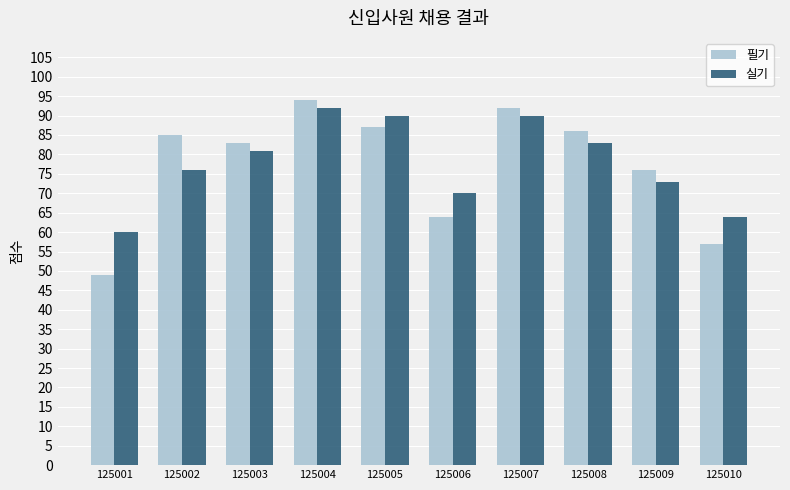

Reading left to right, transcribe all the data shown in this chart.

필기: 49	85	83	94	87	64	92	86	76	57
실기: 60	76	81	92	90	70	90	83	73	64